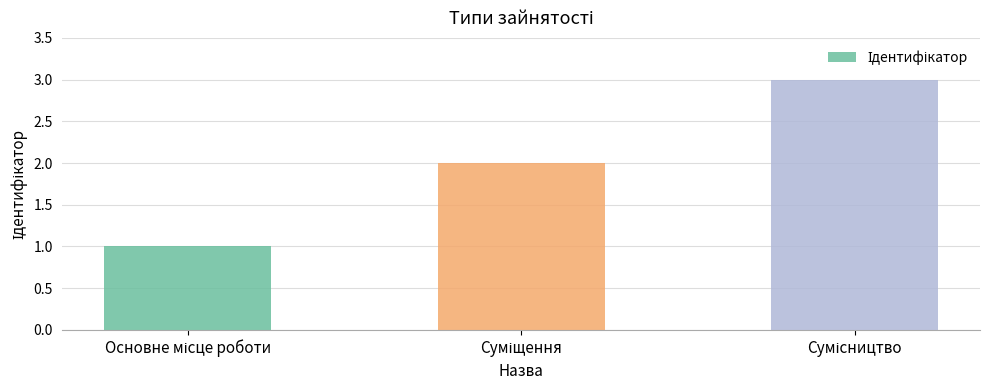

What is the greatest value displayed?

3